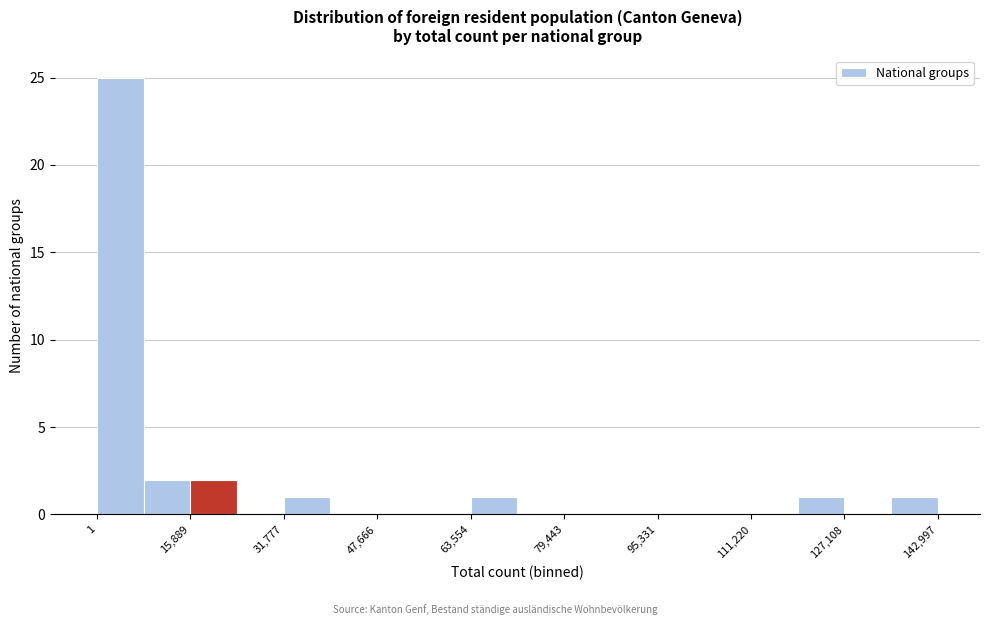

Around what value on the x-axis is the tallest bar? Give the approximate position of its centre, as read against the axis.

4000